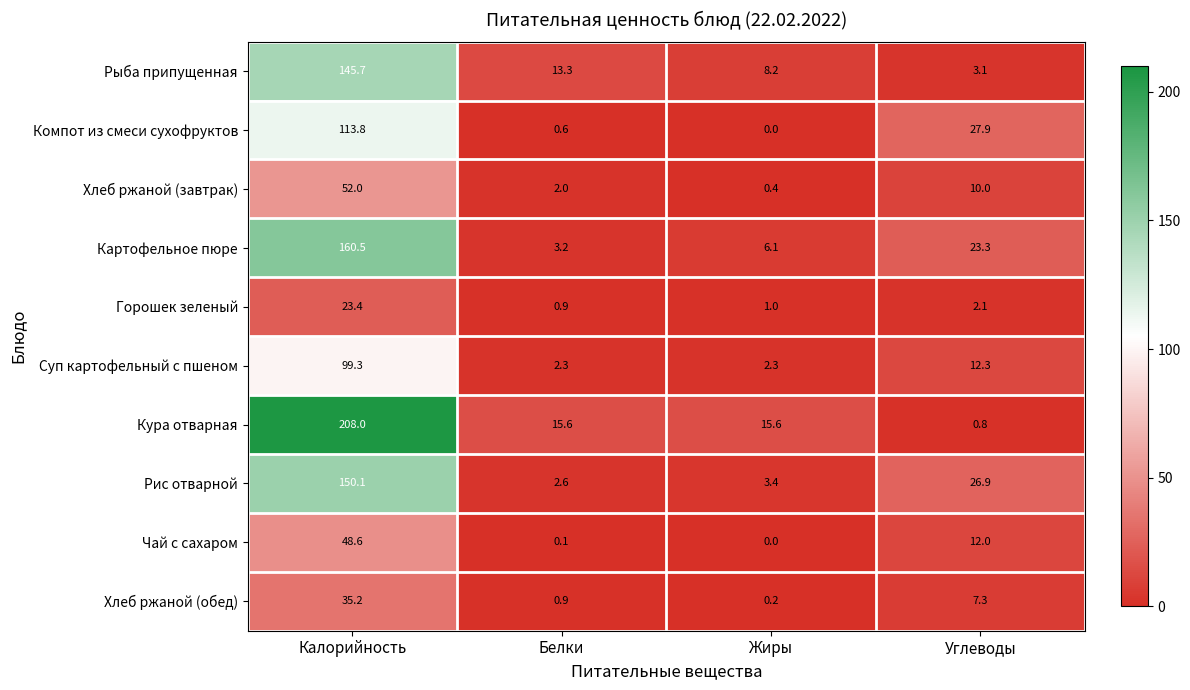

What is the maximum value for Кура отварная?

208.0